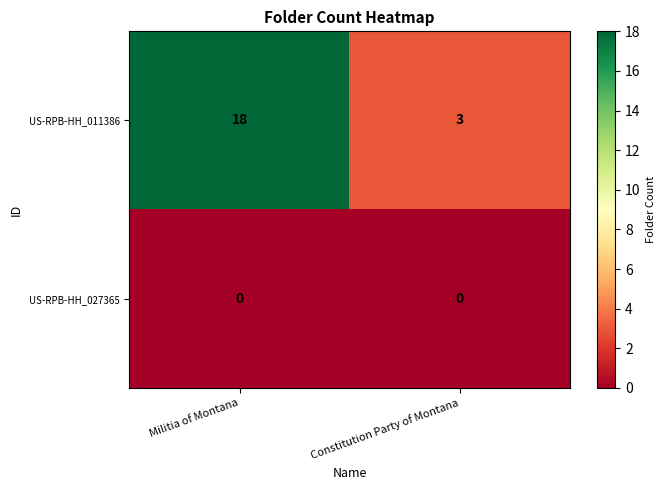

At Constitution Party of Montana, list the series in order from smallest to largest.

US-RPB-HH_027365, US-RPB-HH_011386